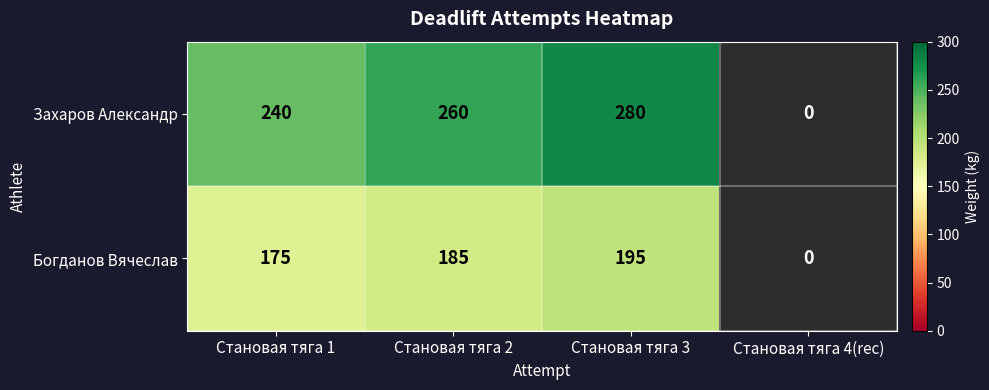

At which category is the sum across all series the highest?

Становая тяга 3